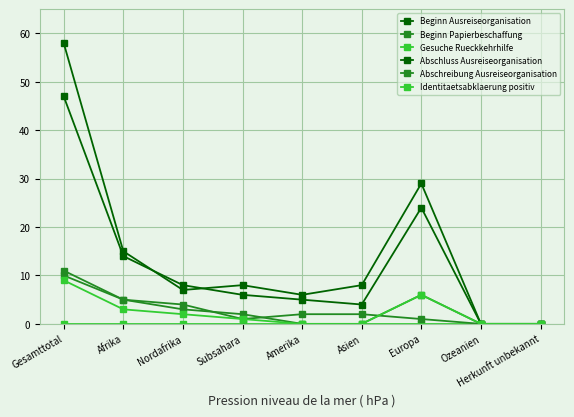

How many lines are shown in the chart?

6